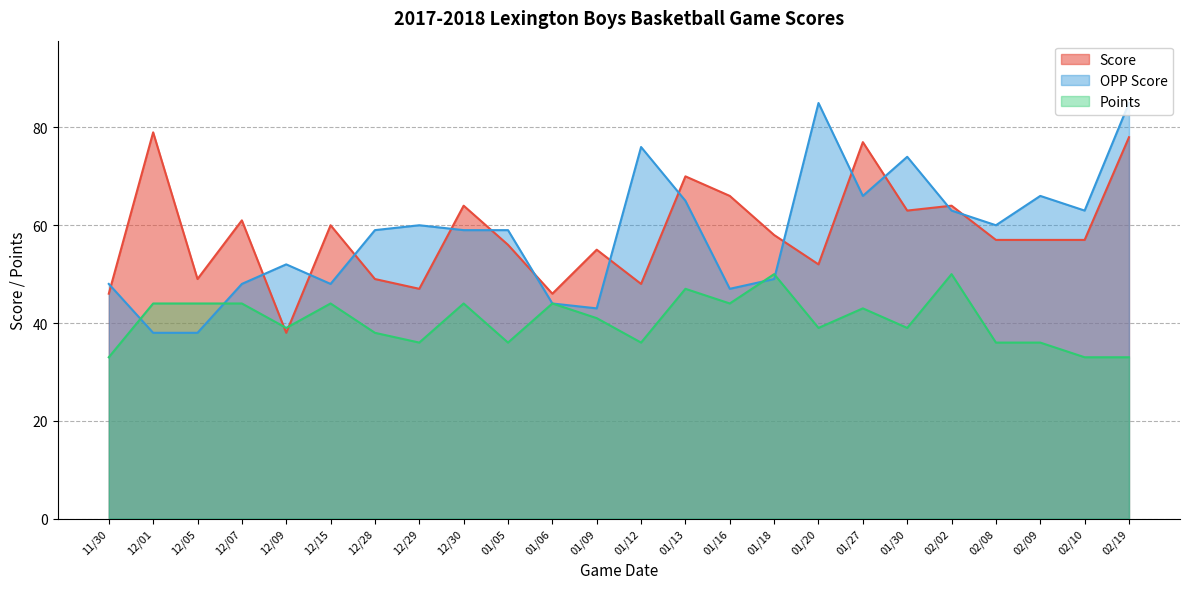

How many values in the OPP Score series exceed 59?

11